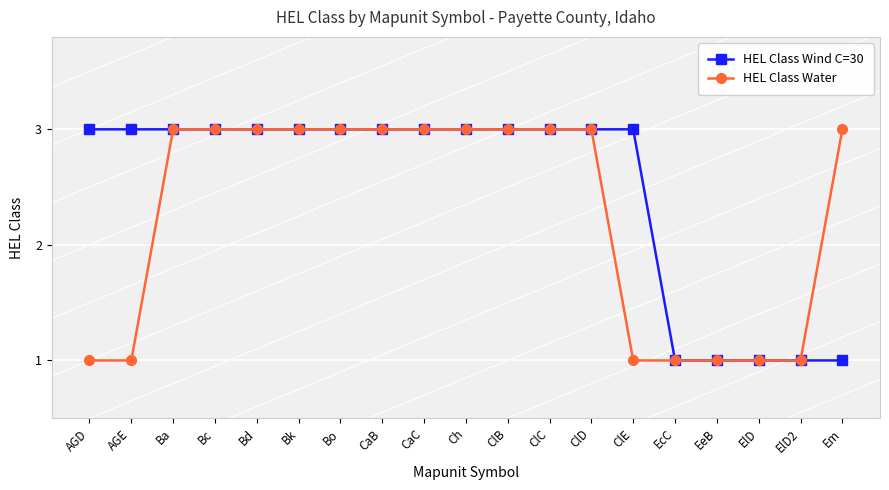

At ClE, list the series in order from largest to smallest.

HEL Class Wind C=30, HEL Class Water